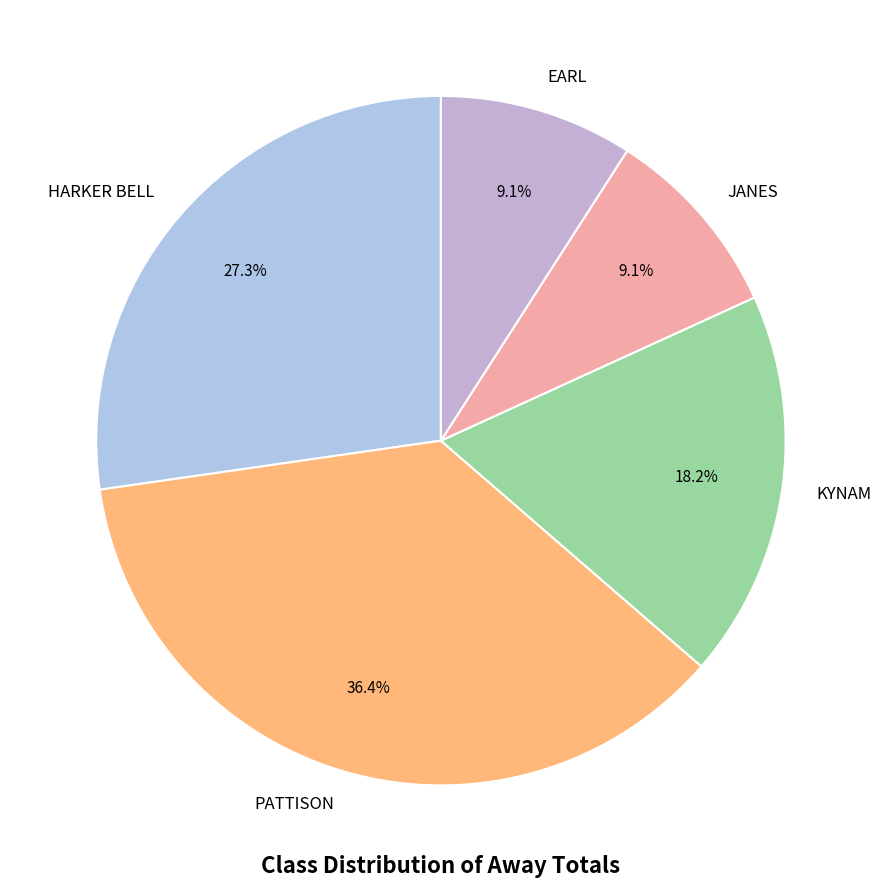

What is the largest slice in the pie chart?

PATTISON